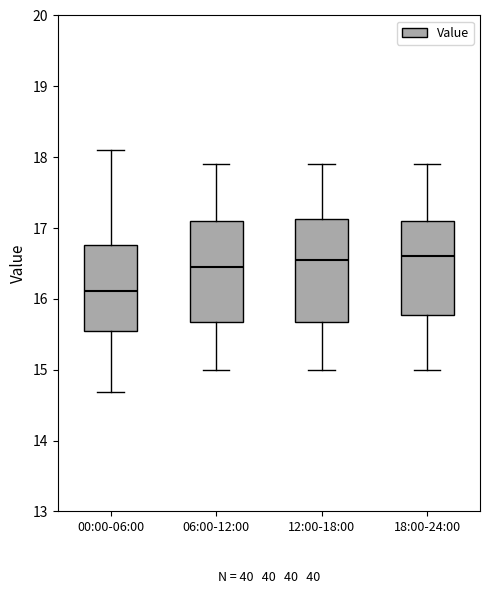

Reading left to right, transcribe this box plot: for each box, give where its median line is, the range the box spans, and where its two whiskers end, as read against the y-axis. The values are not printed on the chart, so give them approximately, as read against the axis.

00:00-06:00: median 16.1, box 15.6 to 16.8, whiskers 14.7 to 18.1
06:00-12:00: median 16.5, box 15.7 to 17.1, whiskers 15.0 to 17.9
12:00-18:00: median 16.6, box 15.7 to 17.1, whiskers 15.0 to 17.9
18:00-24:00: median 16.6, box 15.8 to 17.1, whiskers 15.0 to 17.9